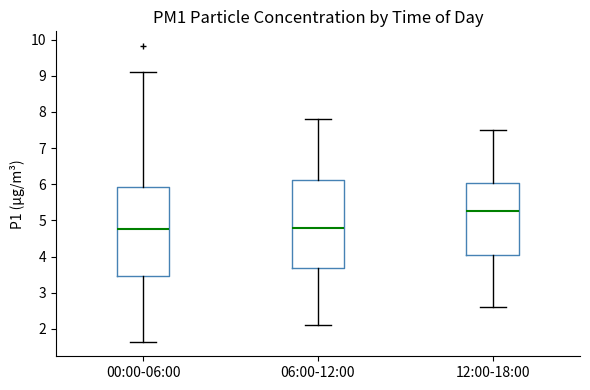

Reading left to right, read every box against the y-axis: the position of its median line, the range the box covers, and the ends of its whiskers. The values are not printed on the chart, so give them approximately, as read against the axis.

00:00-06:00: median 4.8, box 3.5 to 5.9, whiskers 1.7 to 9.1
06:00-12:00: median 4.8, box 3.7 to 6.1, whiskers 2.1 to 7.8
12:00-18:00: median 5.3, box 4.1 to 6.0, whiskers 2.6 to 7.5